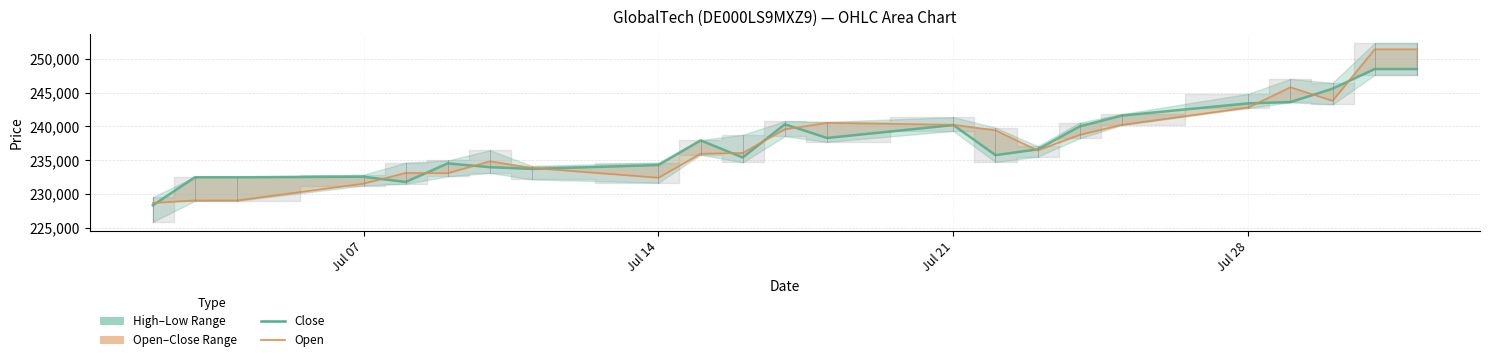

List the series in order of their overall mean, lowest first.

Open, Close